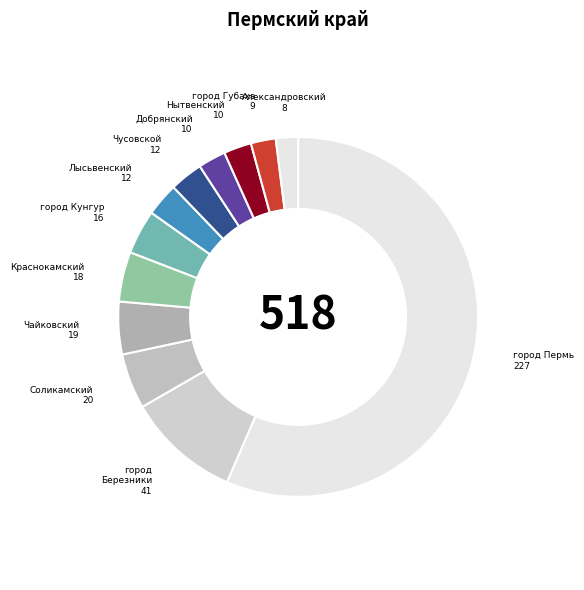

True or false: Лысьвенский accounts for 3% of the total.

True